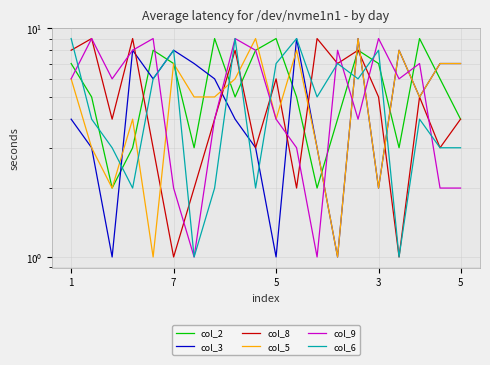

Between 13 and 7, which is larger?

7